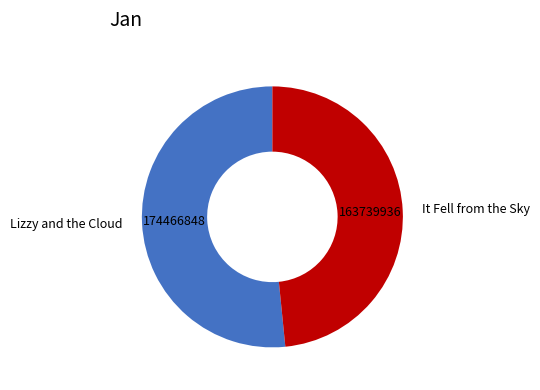

Count the number of slices in the pie.

2